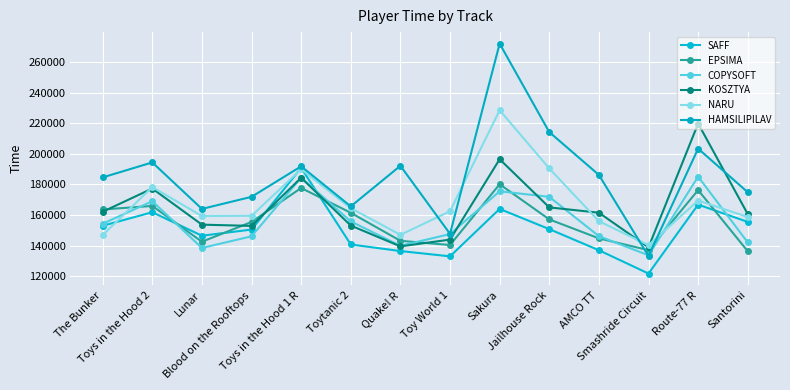

Reading left to right, list all the values displayed in this chart.

SAFF: 152926	161794	146414	150457	190831	140683	136394	132921	163954	150735	136935	121667	166758	155463
EPSIMA: 163589	165921	142481	155432	177662	161430	143100	140336	180108	157109	144692	136972	176279	136288
COPYSOFT: 154269	168994	138405	146033	184403	155795	139825	147513	175488	171863	146140	133623	185079	142025
KOSZTYA: 162101	177304	153664	152847	184355	153063	139451	143870	196477	164959	161478	138800	219838	160562
NARU: 146878	178272	159289	159440	189978	164434	146996	162440	228547	190453	155910	140257	169430	158686
HAMSILIPILAV: 184582	194392	163965	171864	191814	165604	192186	147640	272123	214233	186215	133122	203386	174888